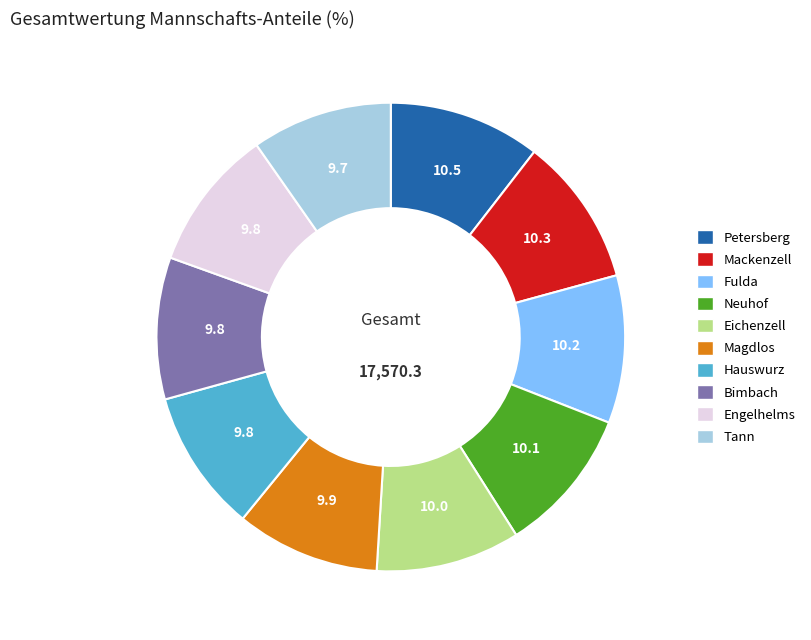

Is the sum of Engelhelms and Fulda greater than half?

No